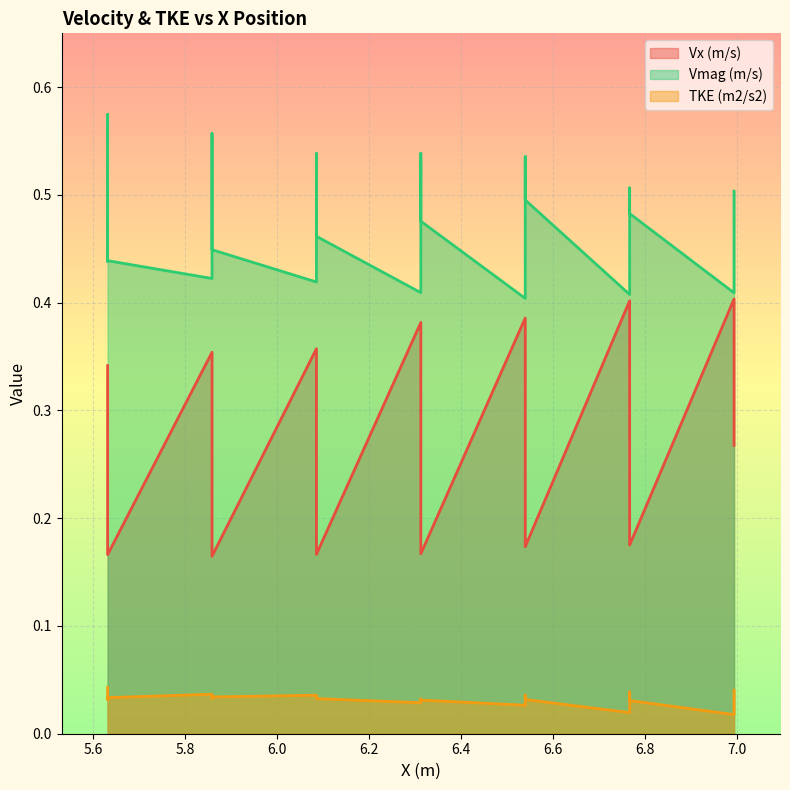

What is the spread (max minus min) of values at 5.6316795?

0.4